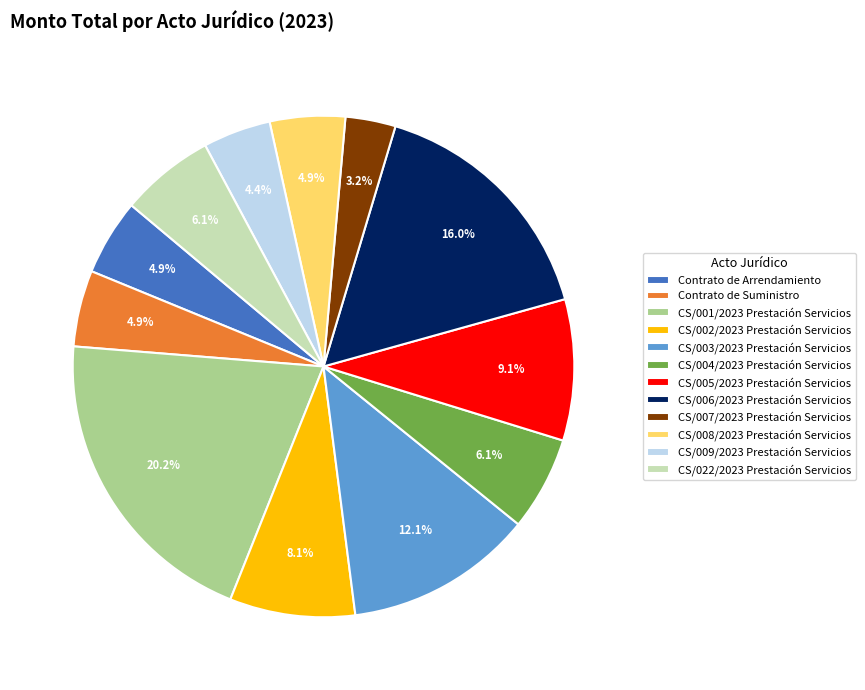

To the nearest percent, what is the difference between the CS/005/2023 Prestación Servicios and CS/007/2023 Prestación Servicios slice percentages?

6%